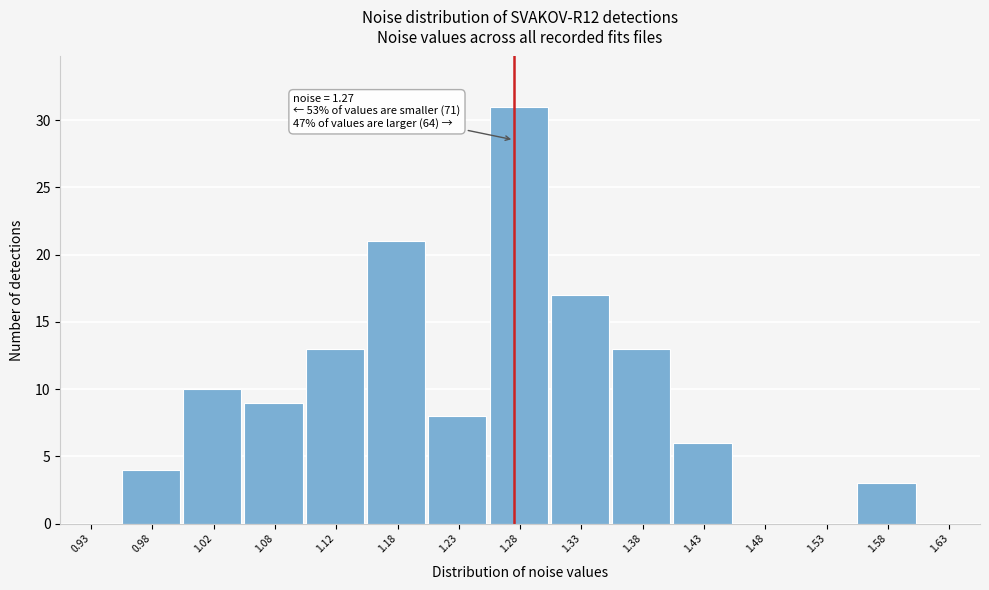

Which range on the x-axis has the tallest bar?

1.25 to 1.30